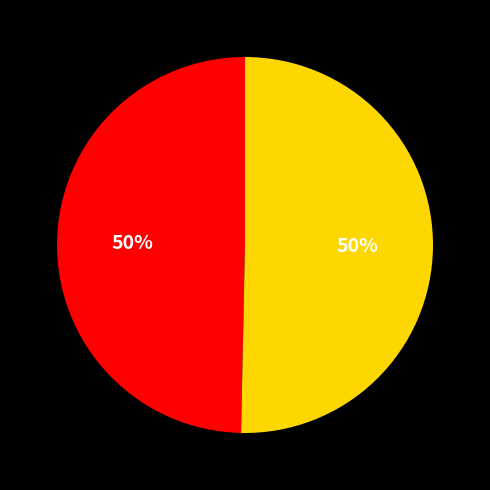

How many segments does this pie chart have?

2